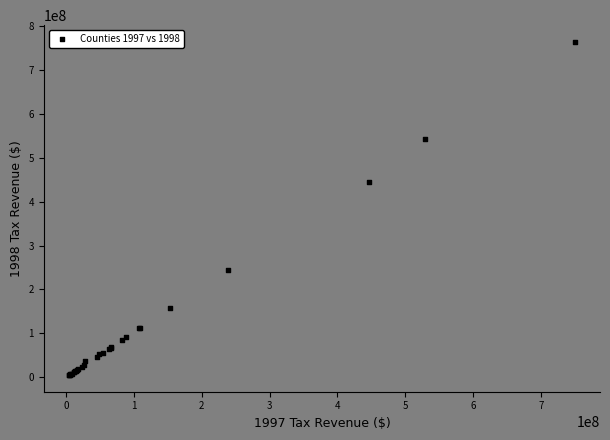

What Y value in the scatter plot is closest to 384790513?

445542365.7